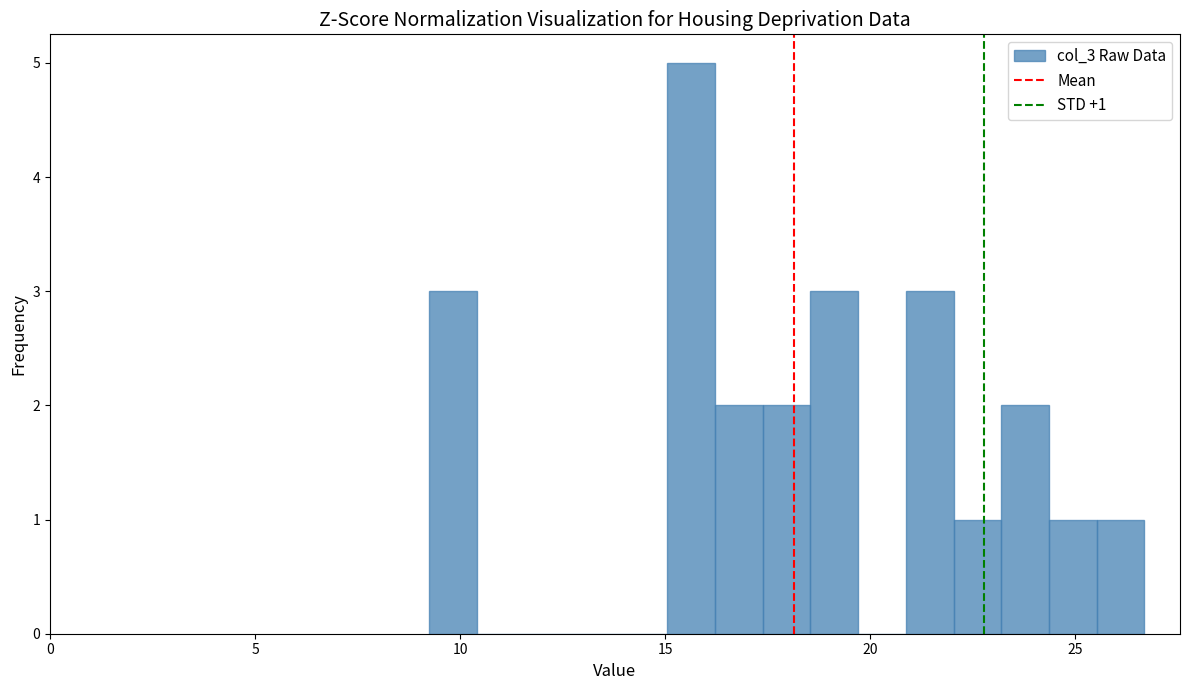

Around what value on the x-axis is the tallest bar? Give the approximate position of its centre, as read against the axis.

15.5